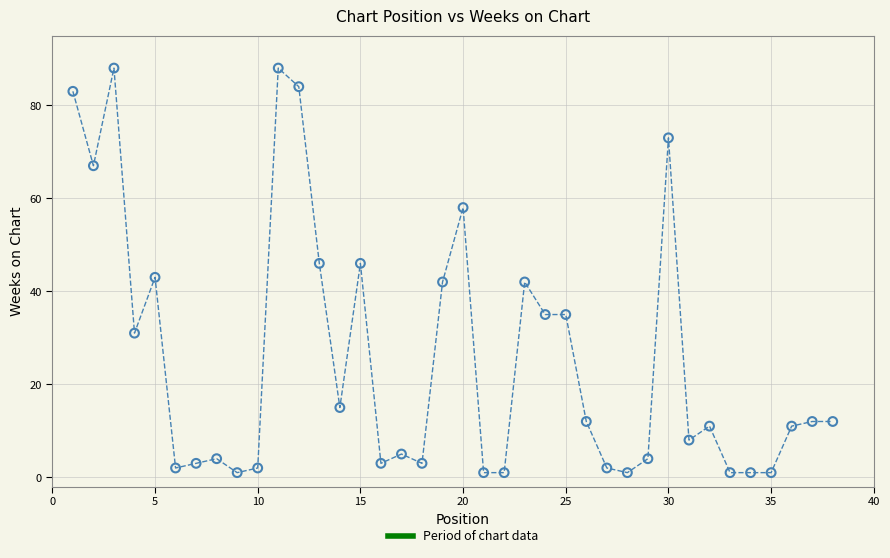

What is the range of X values (max minus min)?

37